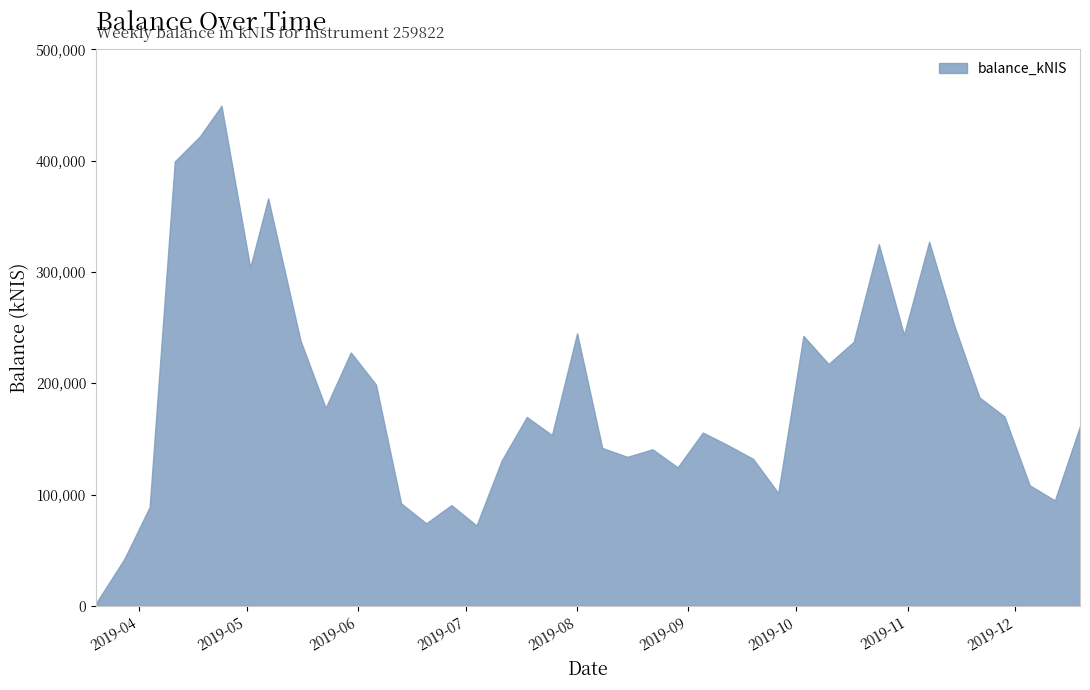

What is the maximum value shown in the chart?

449358.1